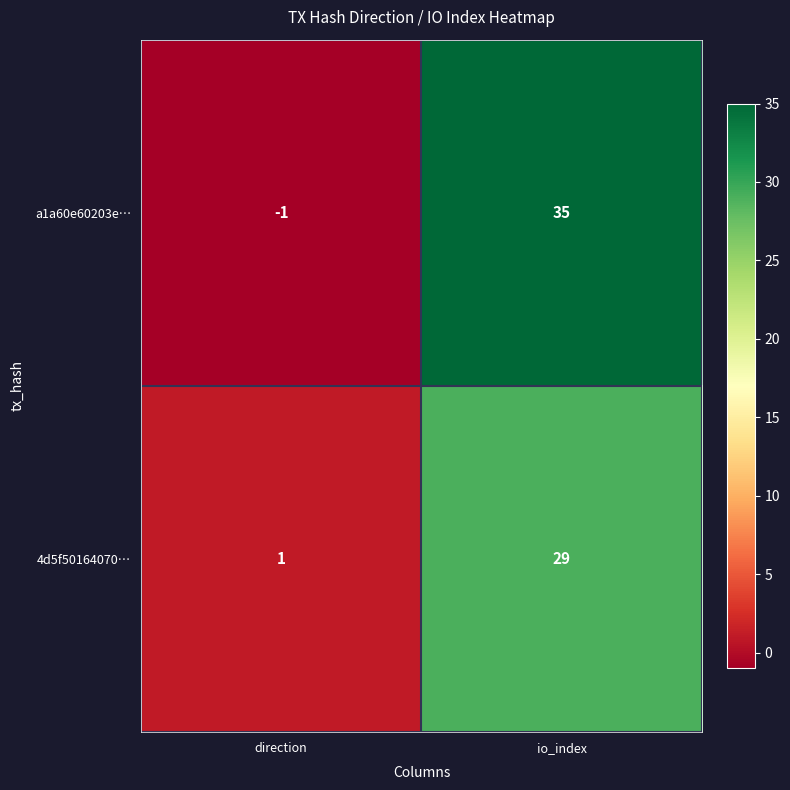

At which category is the sum across all series the highest?

io_index